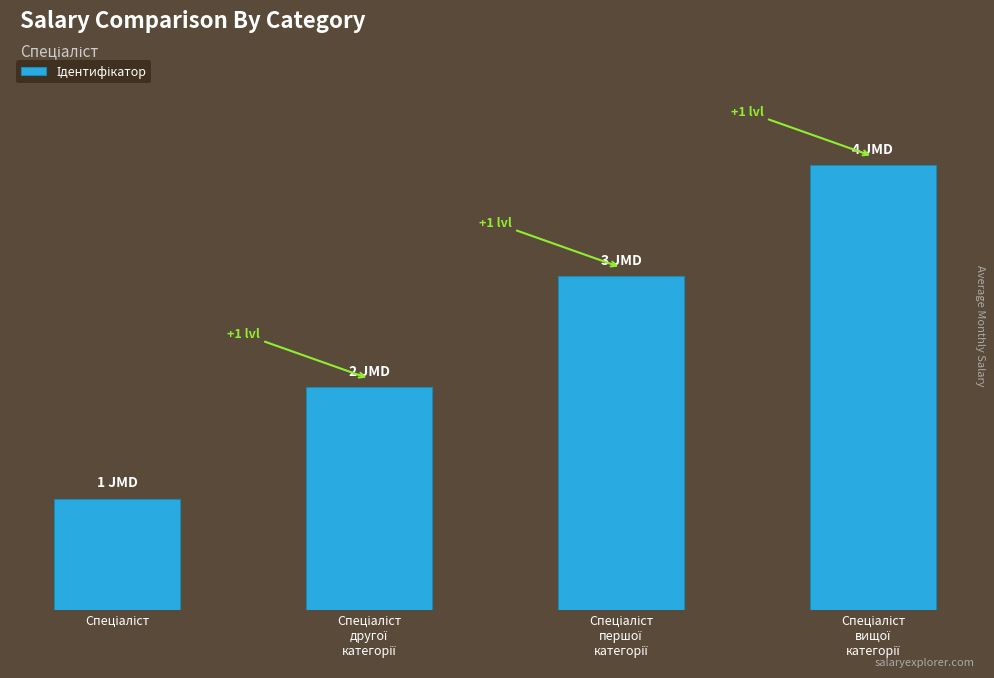

What is the label of the 4th bar from the right?

Спеціаліст